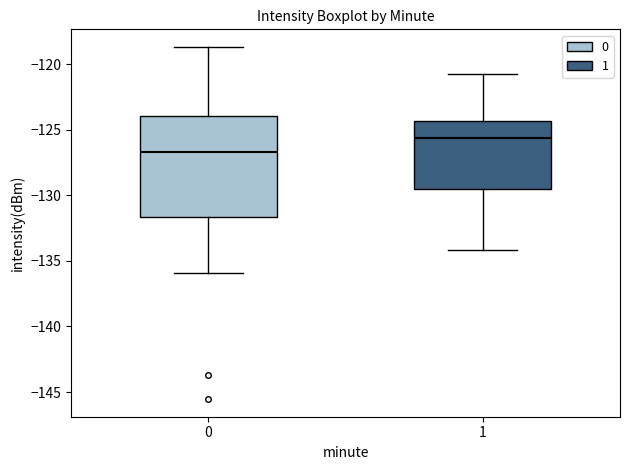

Where does the upper whisker of the box at x = 1 end on the y-axis? The values are not printed on the chart, so give them approximately, as read against the axis.

-121.0